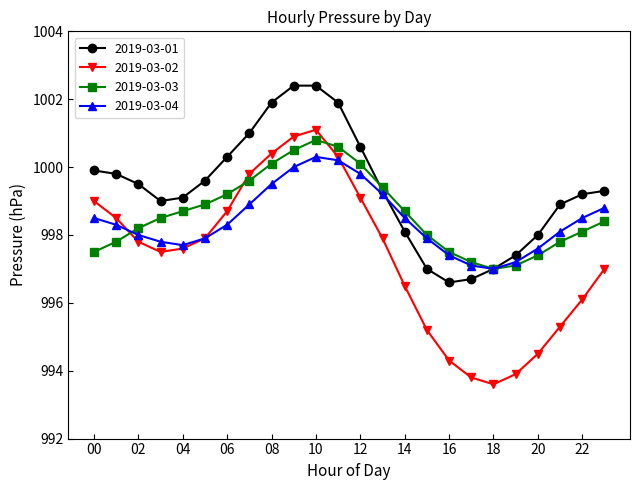

What is the sum of all 2019-03-01 values?

23984.9